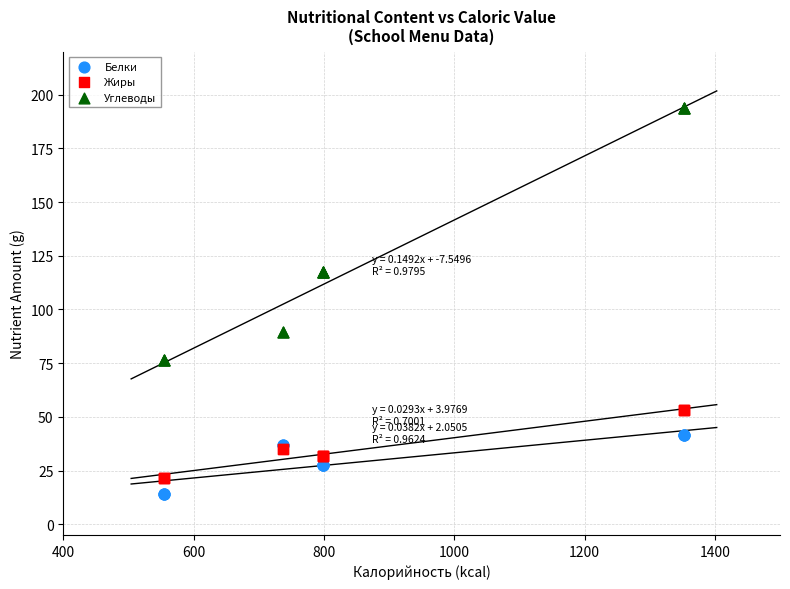

What is the X range (max minus min) for the scatter plot?

798.7